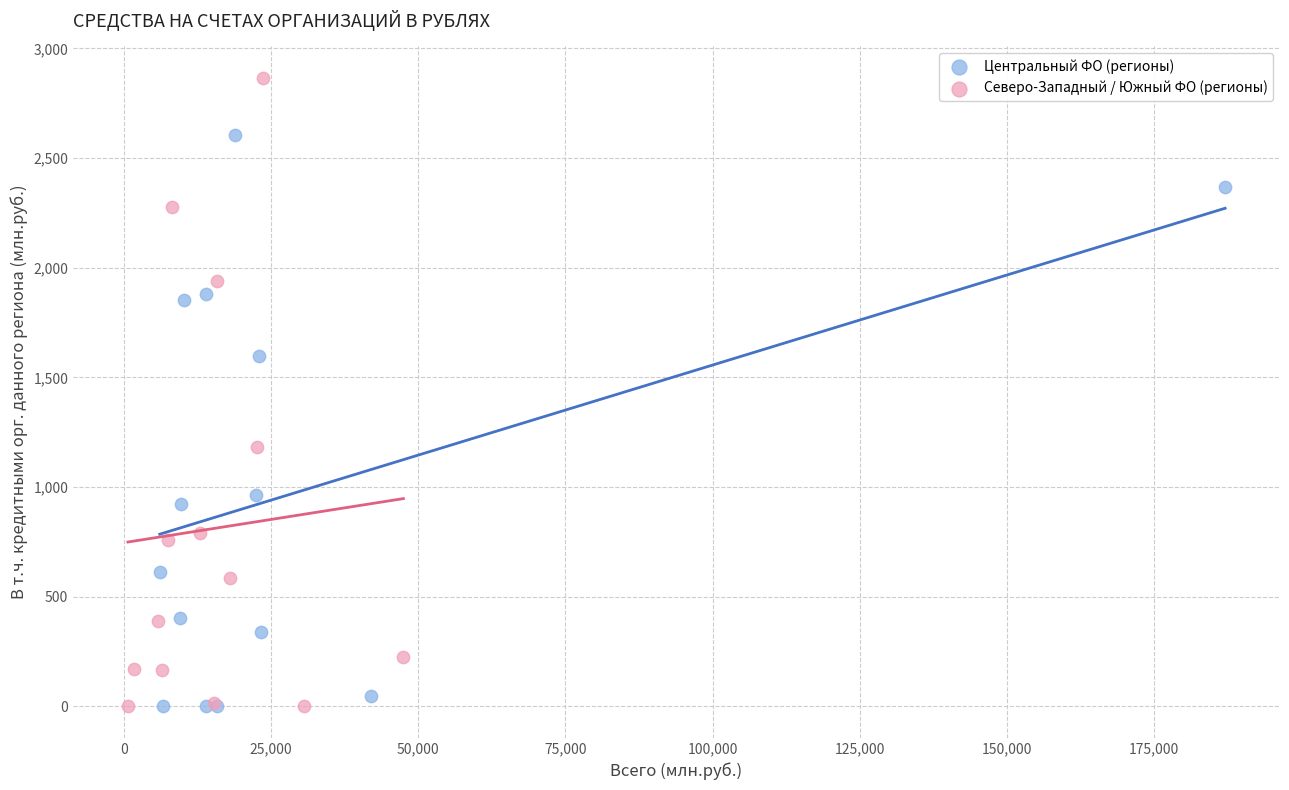

Which series reaches the maximum Y coordinate?

Северо-Западный / Южный ФО (регионы)